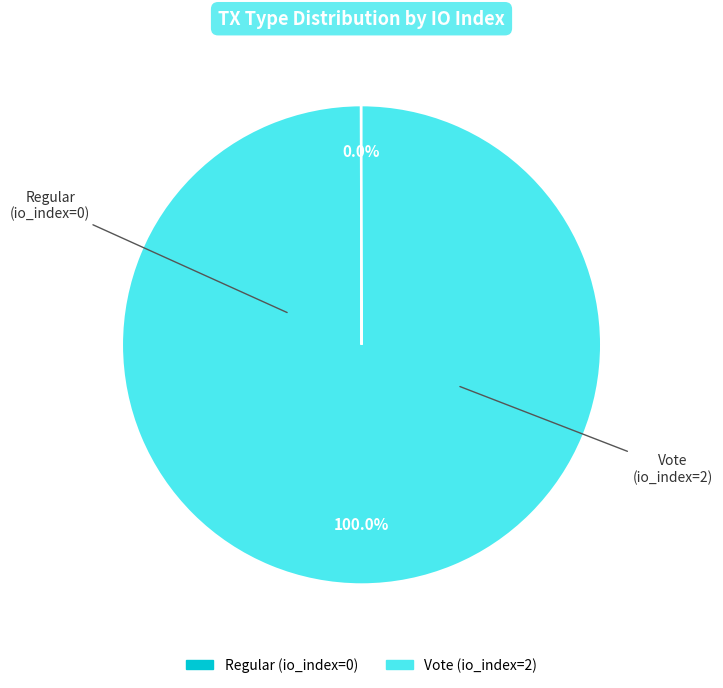

Which slice is the largest?

Vote